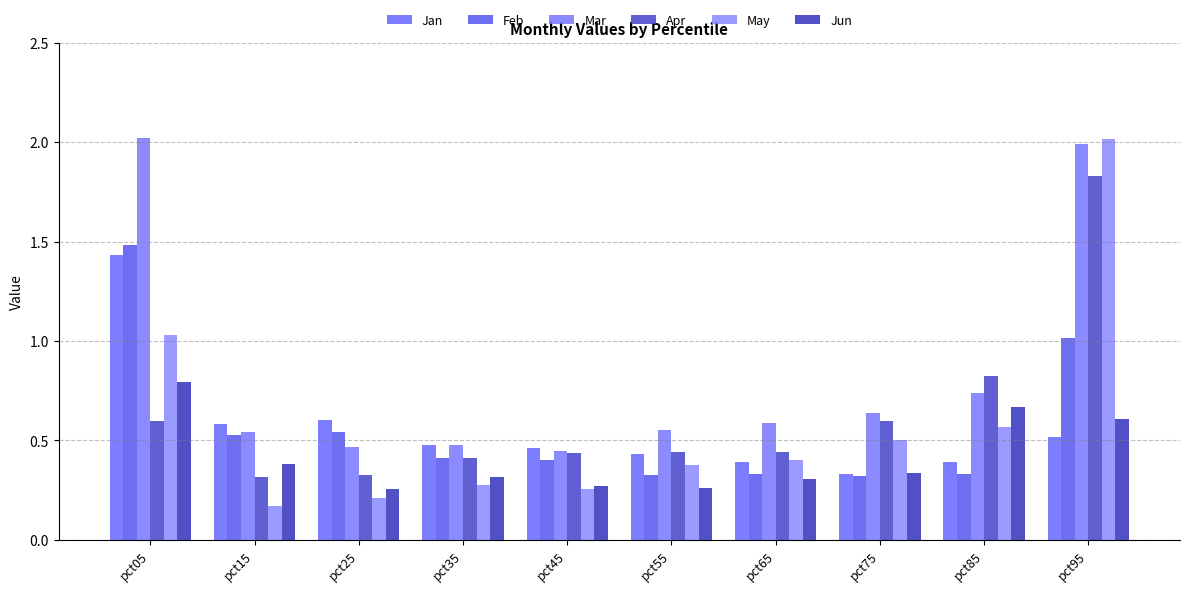

How many bars are there in total?

60